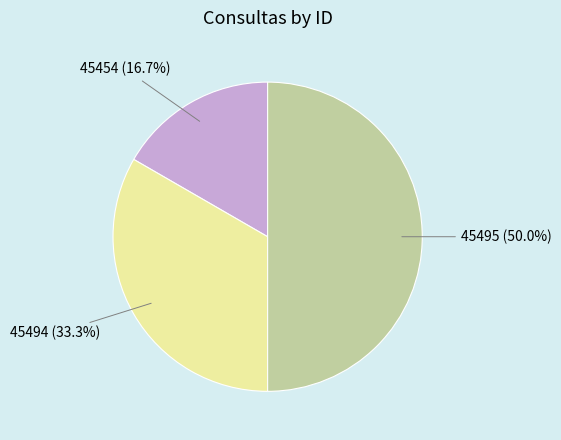

What is the total percentage of 45454 and 45495?

66.7%